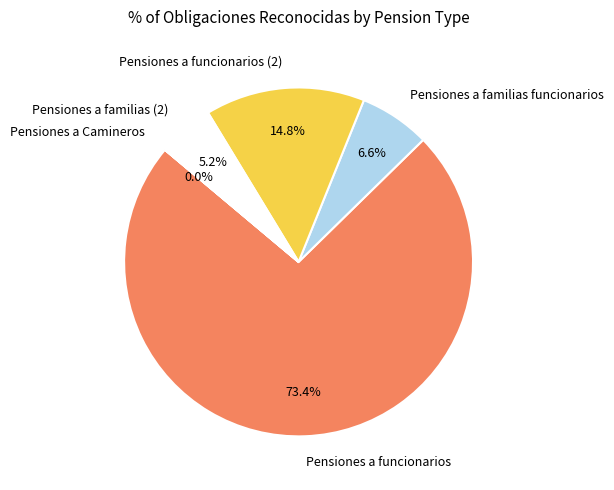

Does Pensiones a funcionarios (2) represent more than half of the total?

No